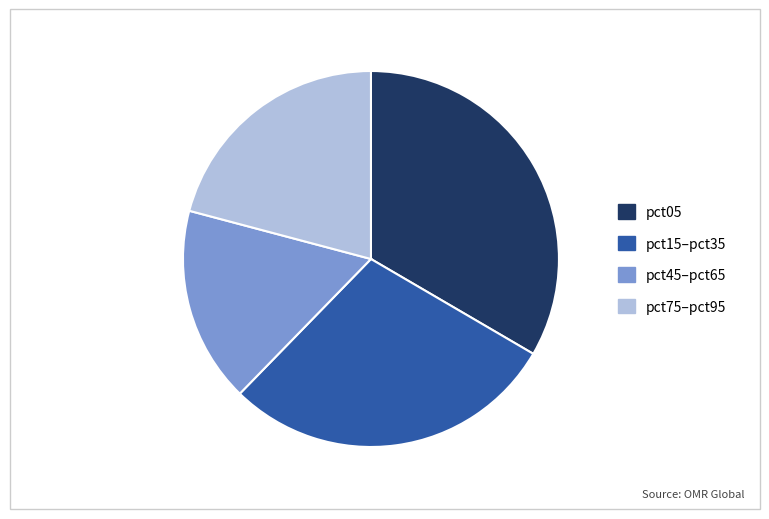

Rank the categories by value from lowest to highest.

pct45–pct65, pct75–pct95, pct15–pct35, pct05